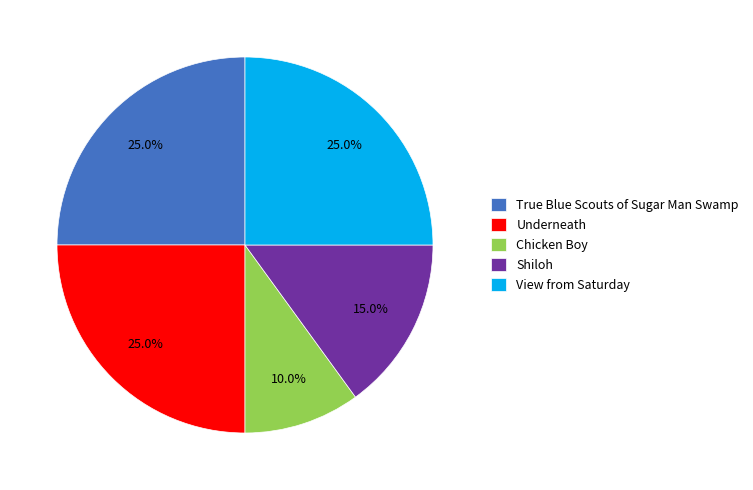

To the nearest percent, what portion does View from Saturday represent?

25%